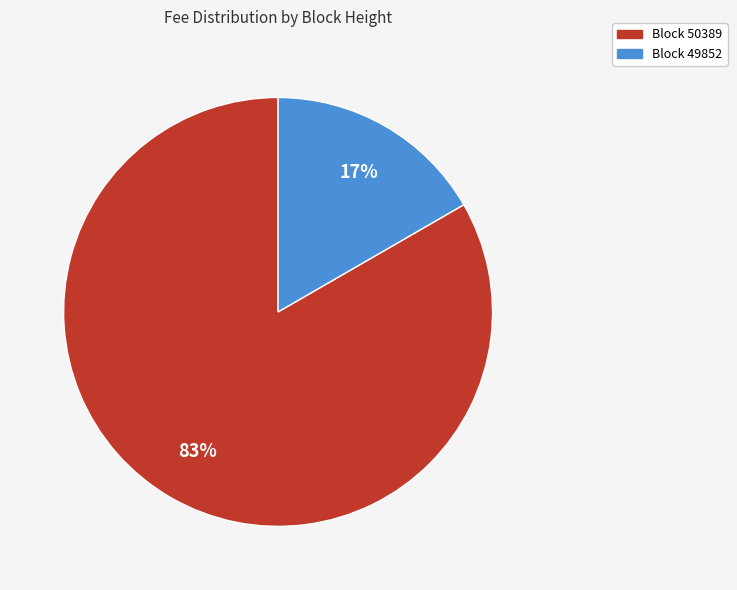

Is there a majority slice in this chart?

Yes